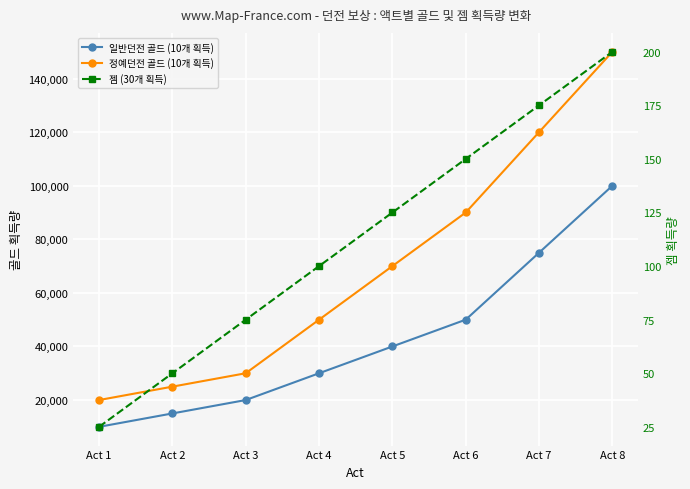

True or false: 일반던전 골드 (10개 획득) and 정예던전 골드 (10개 획득) cross at least once.

False